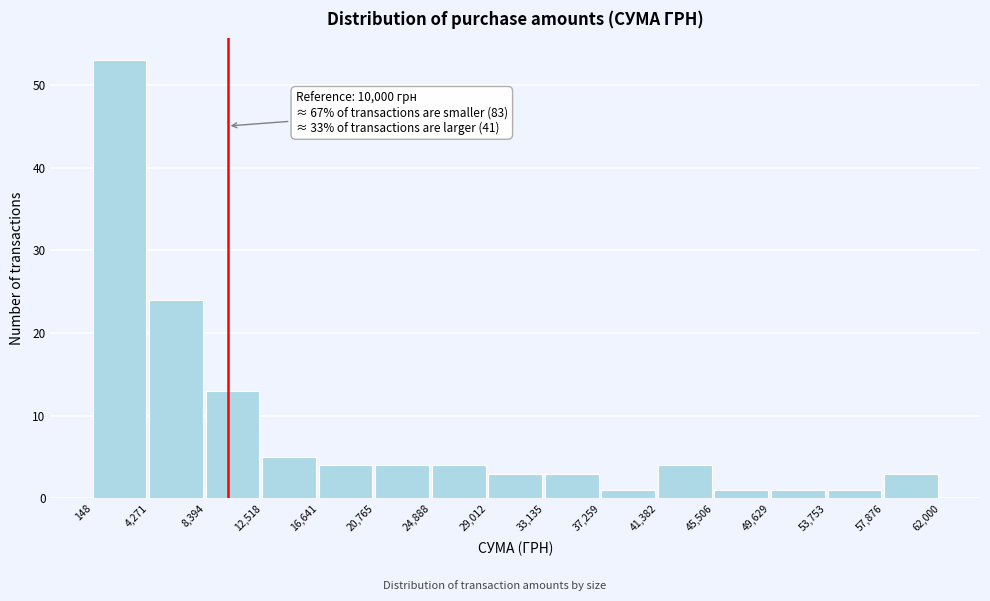

Over which range of the x-axis is the bar tallest?

148 to 4,271